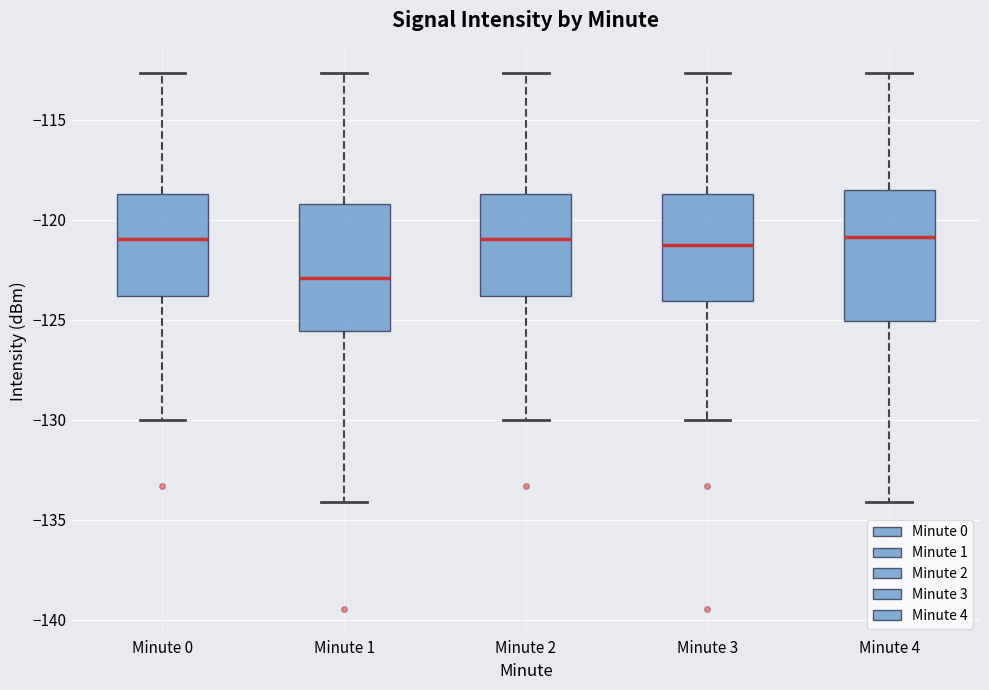

Reading left to right, transcribe this box plot: for each box, give where its median line is, the range the box spans, and where its two whiskers end, as read against the y-axis. The values are not printed on the chart, so give them approximately, as read against the axis.

Minute 0: median -121.0, box -124.0 to -118.5, whiskers -130.0 to -112.5
Minute 1: median -123.0, box -125.5 to -119.0, whiskers -134.0 to -112.5
Minute 2: median -121.0, box -124.0 to -118.5, whiskers -130.0 to -112.5
Minute 3: median -121.5, box -124.0 to -118.5, whiskers -130.0 to -112.5
Minute 4: median -121.0, box -125.0 to -118.5, whiskers -134.0 to -112.5